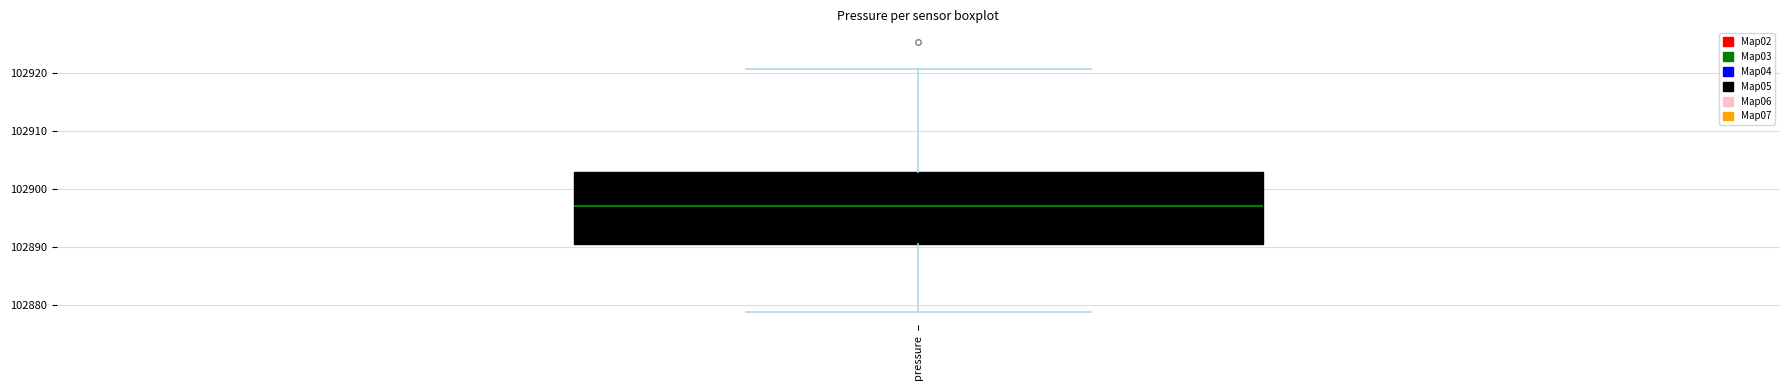

Transcribe this box plot: give where the median line is, the range the box spans, and where the two whiskers end, as read against the y-axis. The values are not printed on the chart, so give them approximately, as read against the axis.

median 102897, box 102891 to 102903, whiskers 102879 to 102921